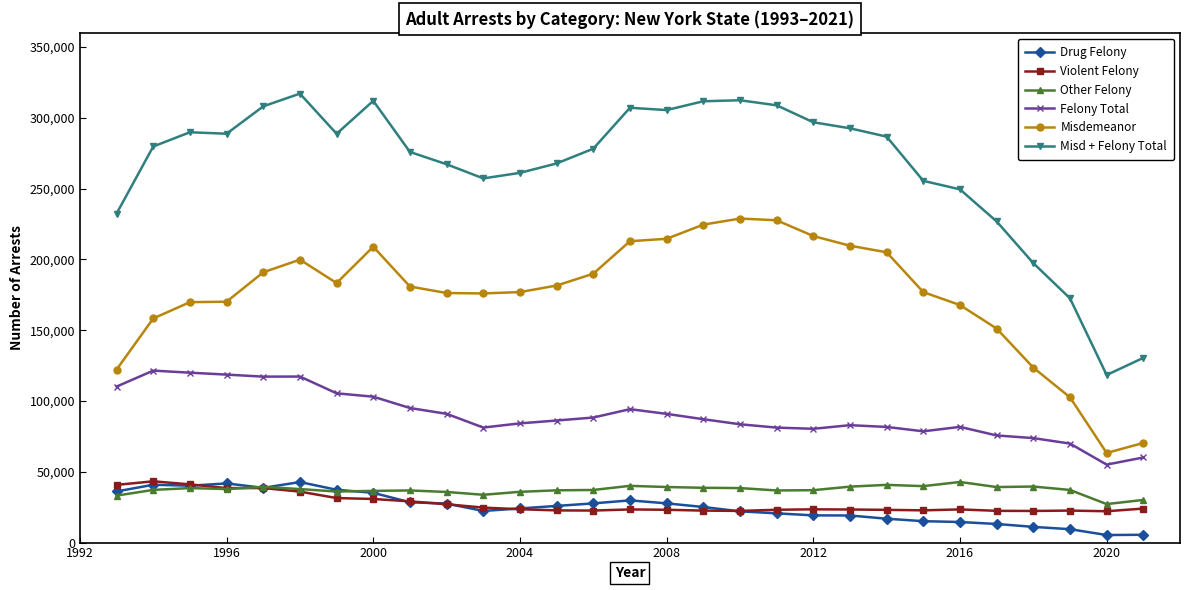

Which series has the largest total across all categories?

Misd + Felony Total